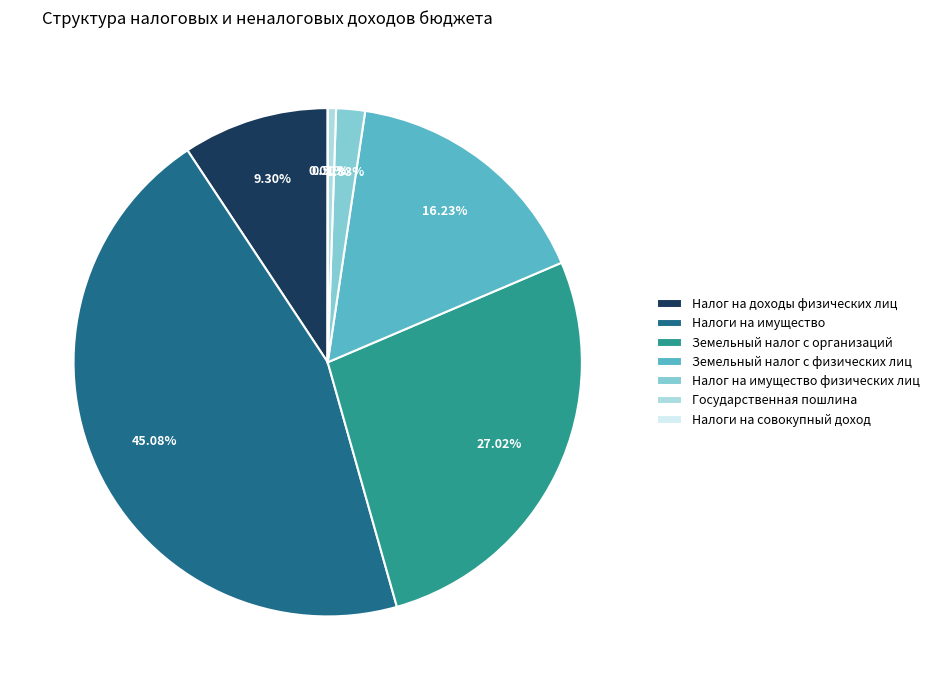

The Государственная пошлина slice represents 1% of the pie. True or false?

True